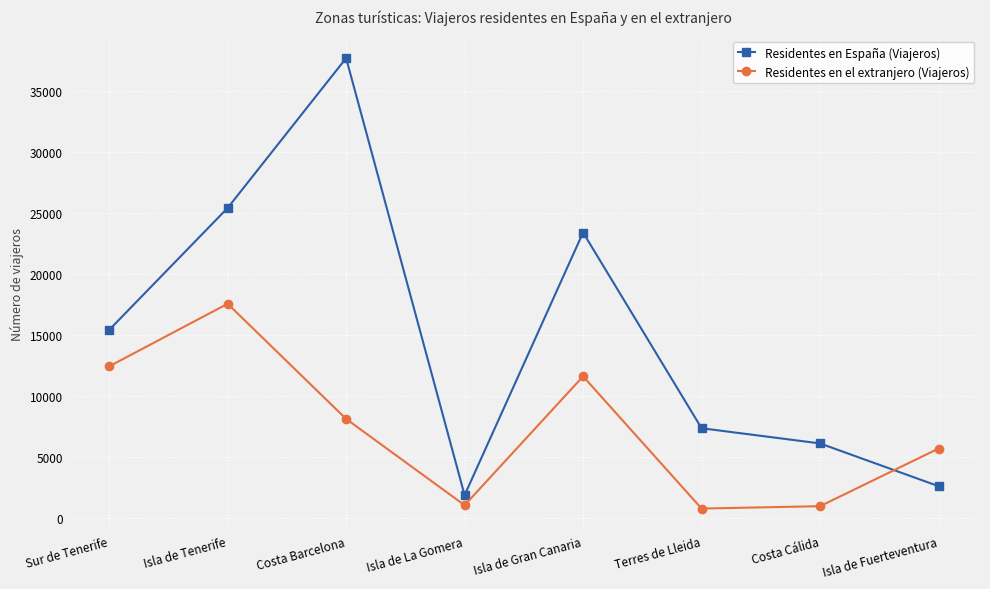

What is the maximum value for Residentes en España (Viajeros)?

37704